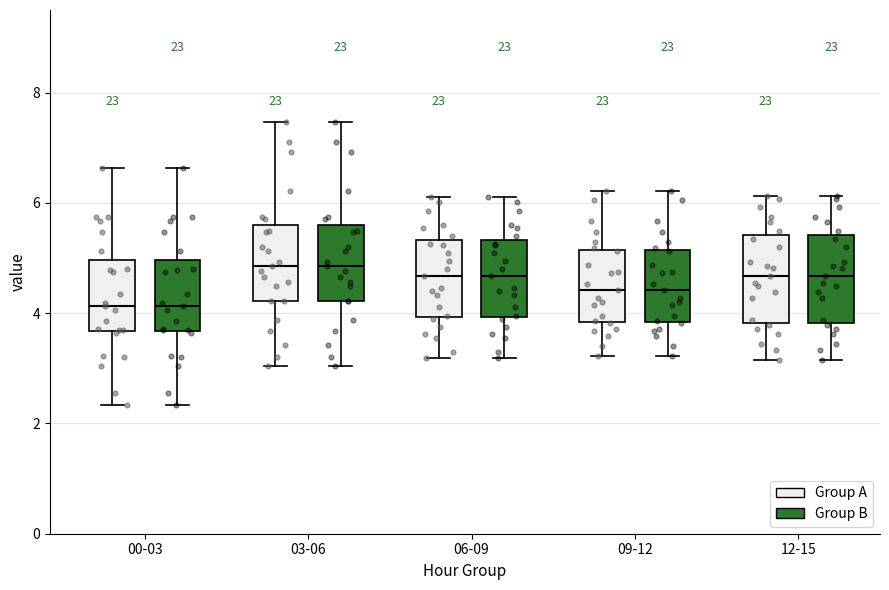

Reading left to right, transcribe this box plot: for each box, give where its median line is, the range the box spans, and where its two whiskers end, as read against the y-axis. The values are not printed on the chart, so give them approximately, as read against the axis.

00-03 (Group A): median 4.2, box 3.6 to 5.0, whiskers 2.4 to 6.6
00-03 (Group B): median 4.2, box 3.6 to 5.0, whiskers 2.4 to 6.6
03-06 (Group A): median 4.8, box 4.2 to 5.6, whiskers 3.0 to 7.4
03-06 (Group B): median 4.8, box 4.2 to 5.6, whiskers 3.0 to 7.4
06-09 (Group A): median 4.6, box 4.0 to 5.4, whiskers 3.2 to 6.2
06-09 (Group B): median 4.6, box 4.0 to 5.4, whiskers 3.2 to 6.2
09-12 (Group A): median 4.4, box 3.8 to 5.2, whiskers 3.2 to 6.2
09-12 (Group B): median 4.4, box 3.8 to 5.2, whiskers 3.2 to 6.2
12-15 (Group A): median 4.6, box 3.8 to 5.4, whiskers 3.2 to 6.2
12-15 (Group B): median 4.6, box 3.8 to 5.4, whiskers 3.2 to 6.2